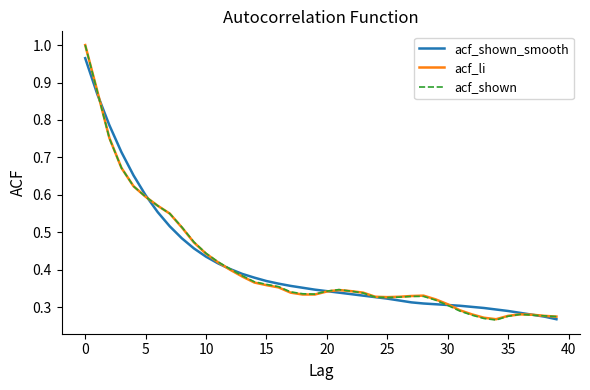

At which category does the chart reach its minimum across all series?

34